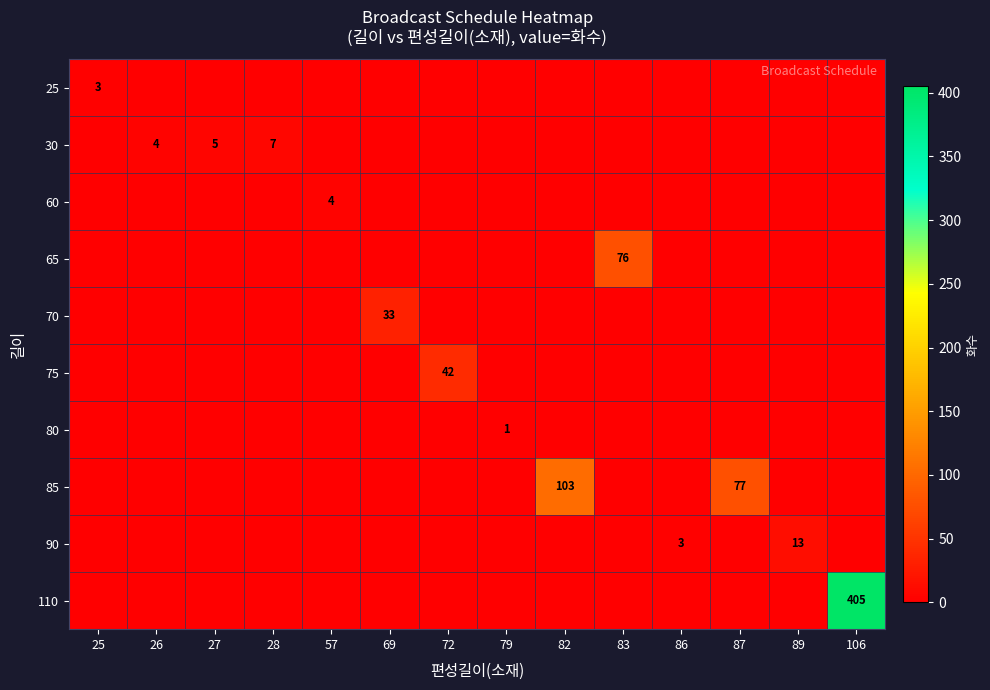

What is the difference between the maximum and minimum values in the 90 series?

13